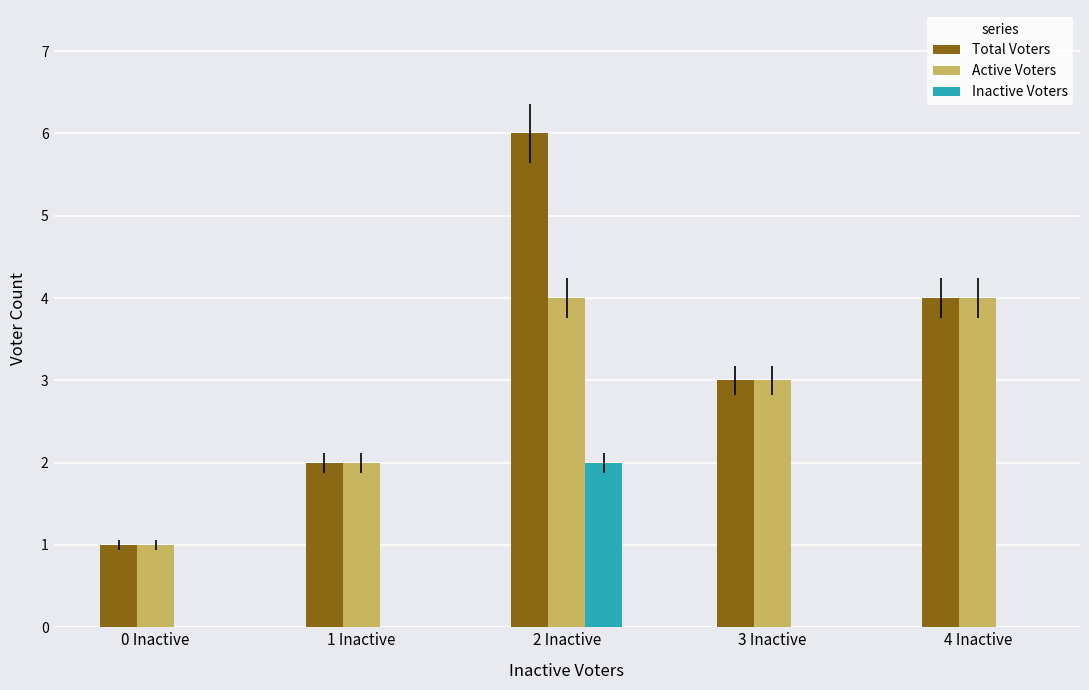

The value of Active Voters at 3 Inactive is 1. True or false?

False